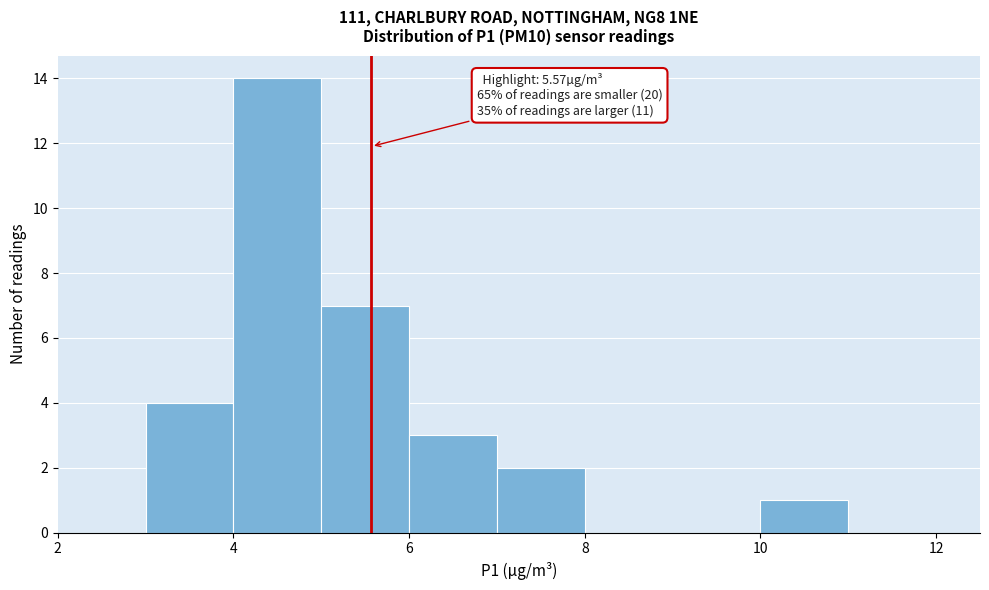

Which range on the x-axis has the tallest bar?

4 to 5